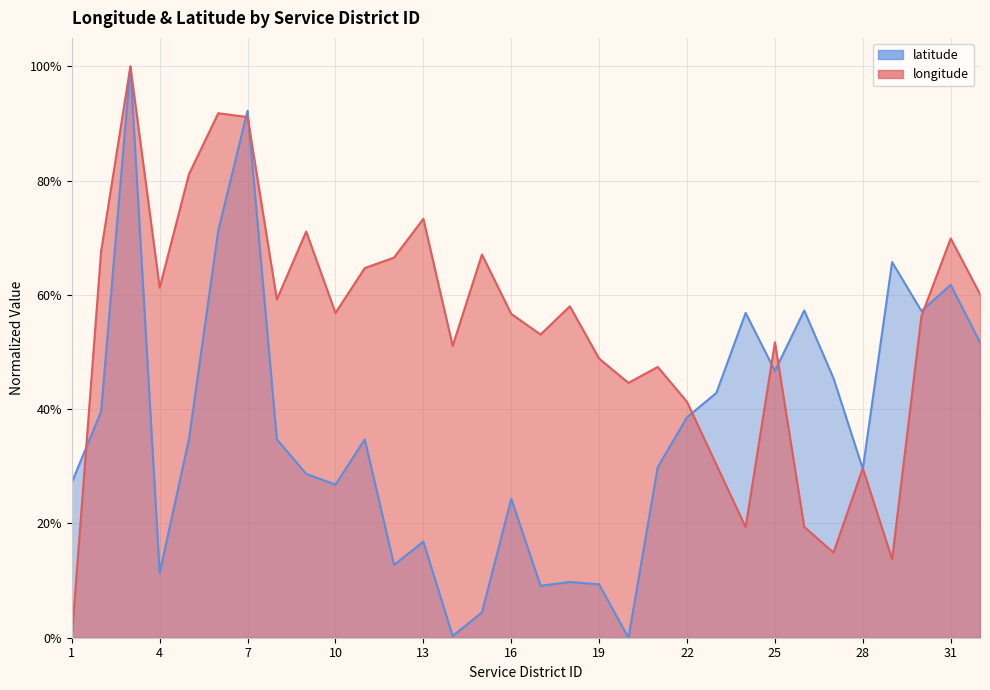

In latitude, how many points are higher than both neighbors (excluding endpoints)?

10